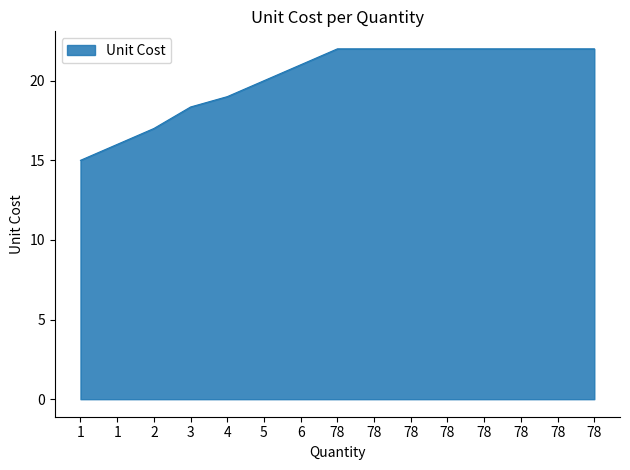

True or false: the data has more than 2 interior local peaks.

False